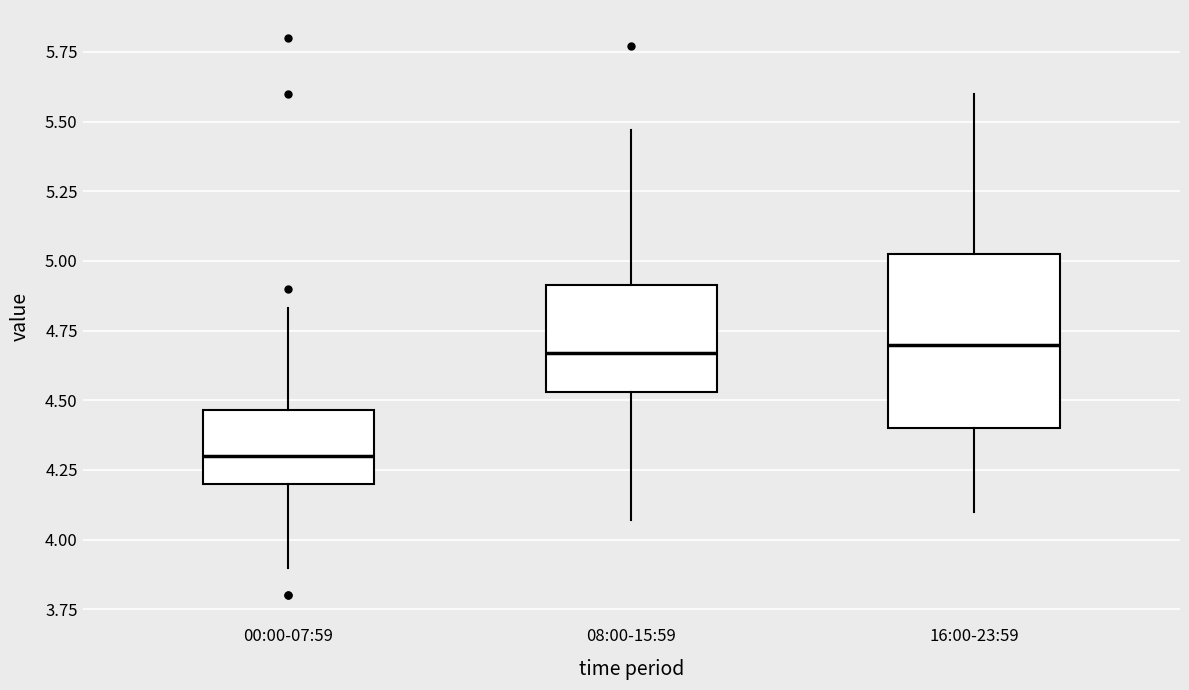

Reading left to right, transcribe this box plot: for each box, give where its median line is, the range the box spans, and where its two whiskers end, as read against the y-axis. The values are not printed on the chart, so give them approximately, as read against the axis.

00:00-07:59: median 4.30, box 4.20 to 4.45, whiskers 3.90 to 4.85
08:00-15:59: median 4.65, box 4.55 to 4.90, whiskers 4.05 to 5.45
16:00-23:59: median 4.70, box 4.40 to 5.05, whiskers 4.10 to 5.60